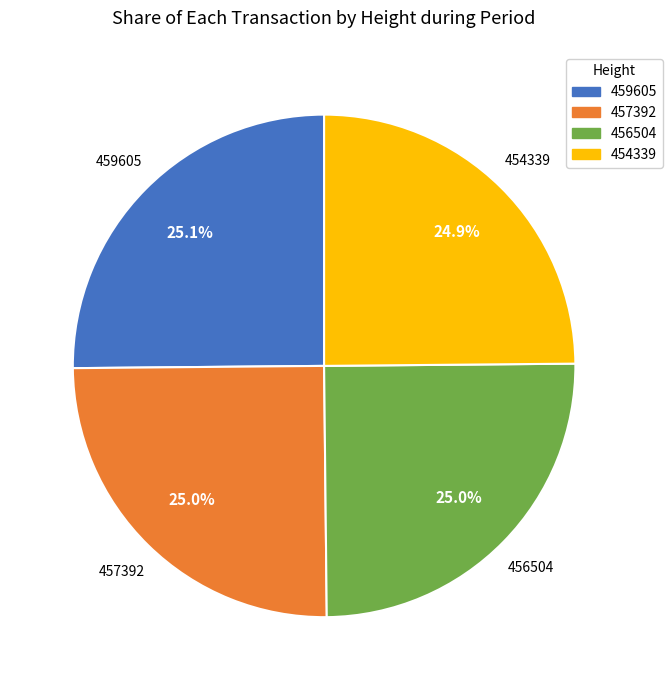

To the nearest percent, what is the average slice percentage?

25%